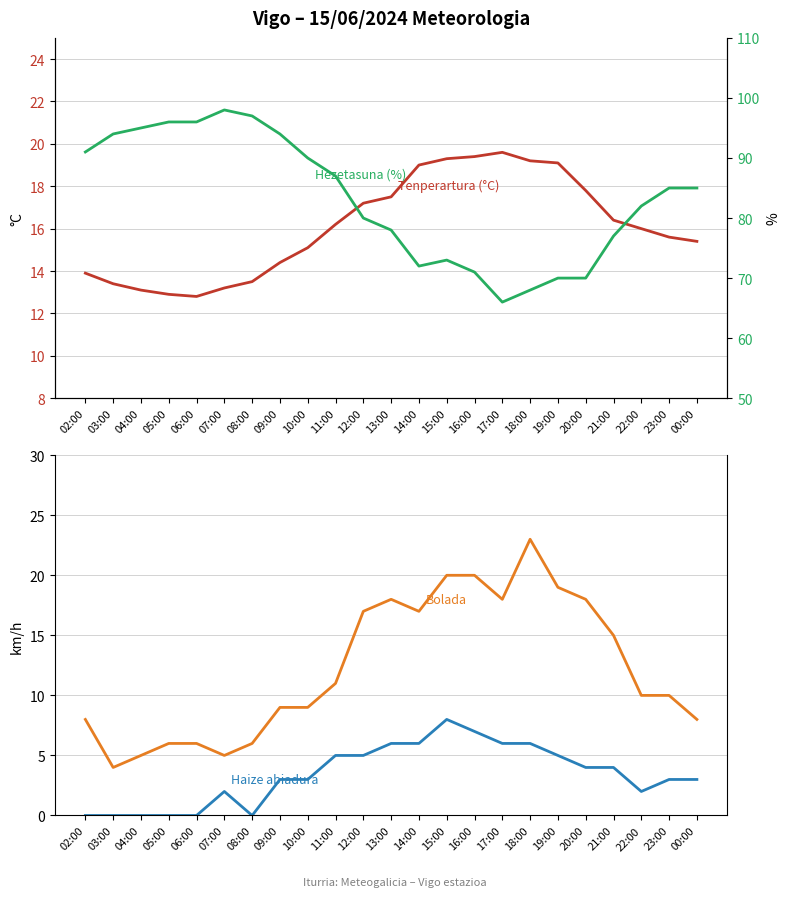

What is the lowest value of the Bolada (km/h) series?

4.0